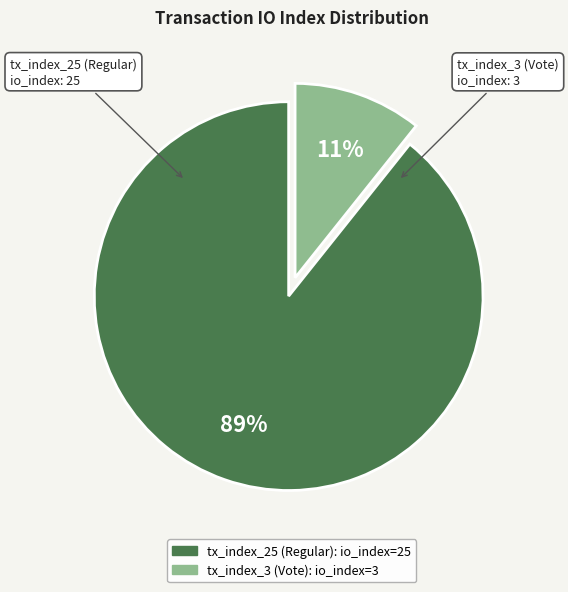

Is the sum of tx_index_3 (Vote) and tx_index_25 (Regular) greater than half?

Yes